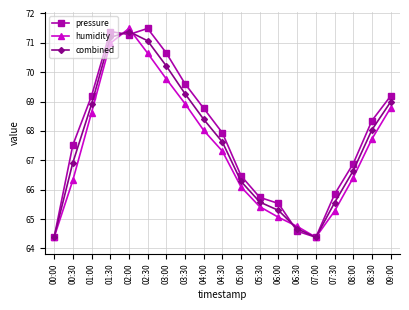

How many data points does each series have?

19